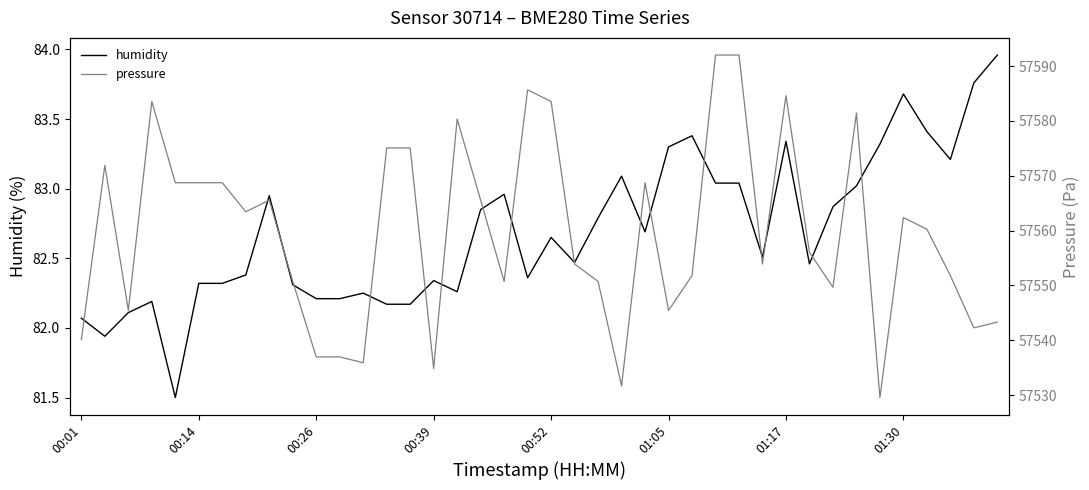

What is the spread (max minus min) of values at 34?

57446.2